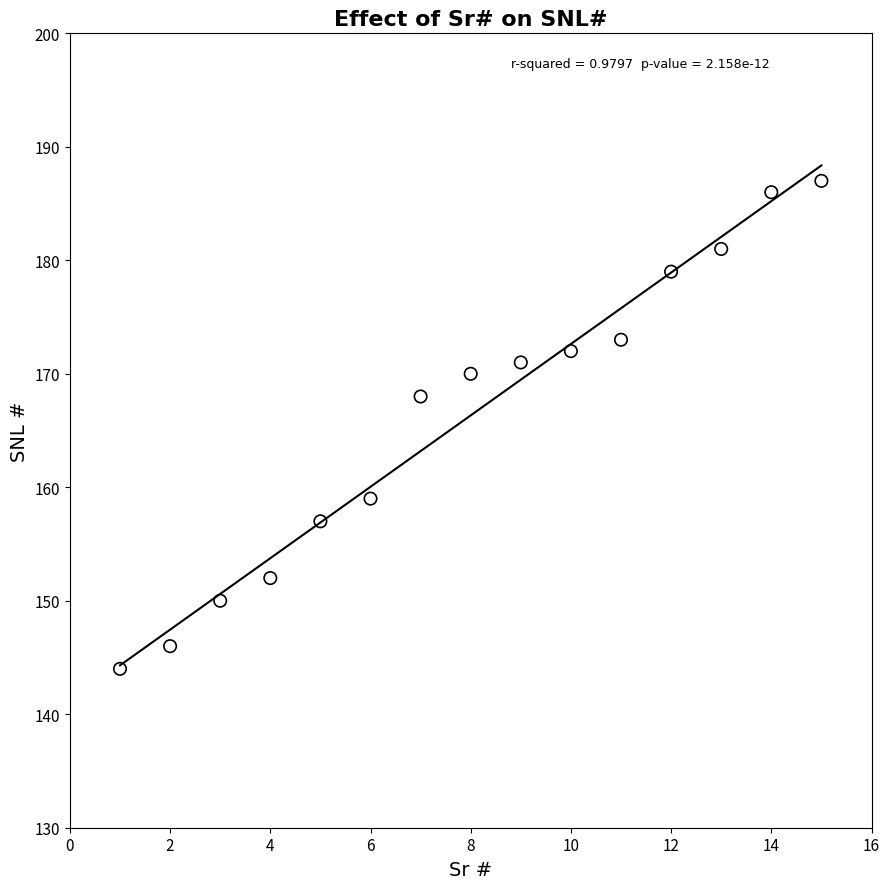

What Y value in the scatter plot is closest to 165?

168